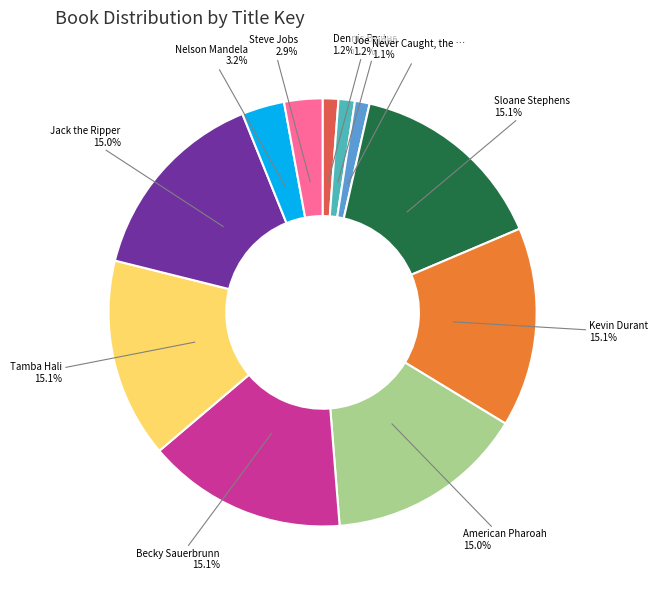

Does Kevin Durant represent more than half of the total?

No